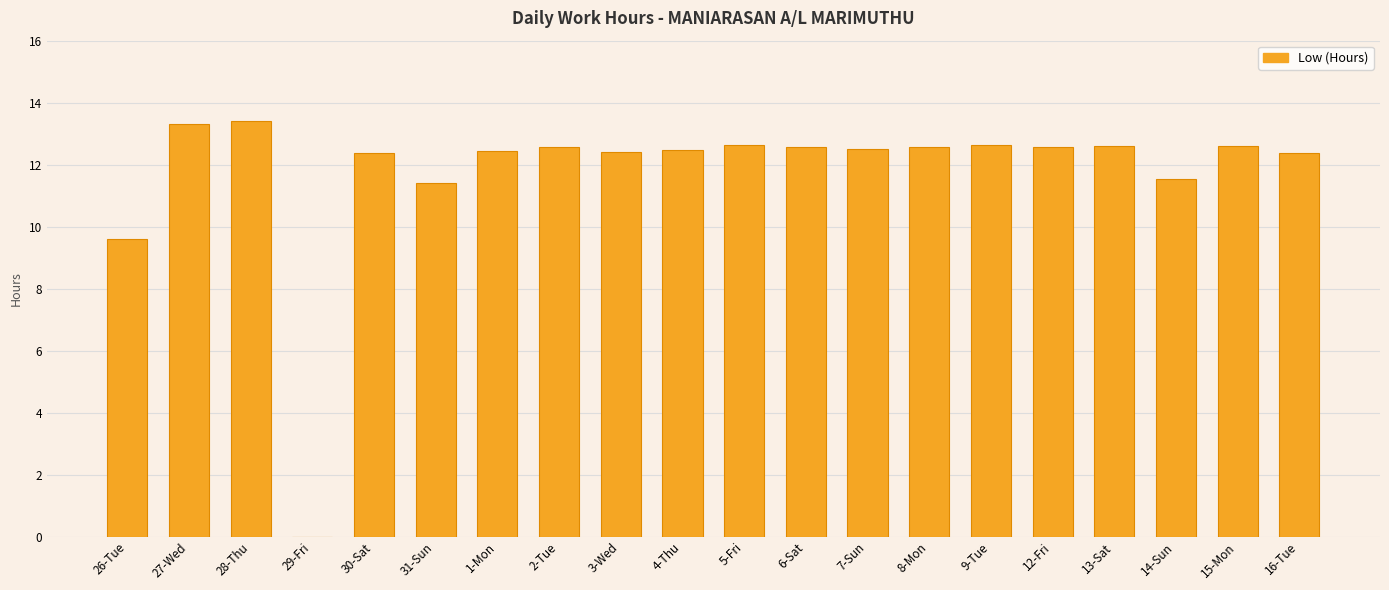

How many values exceed 12?

16